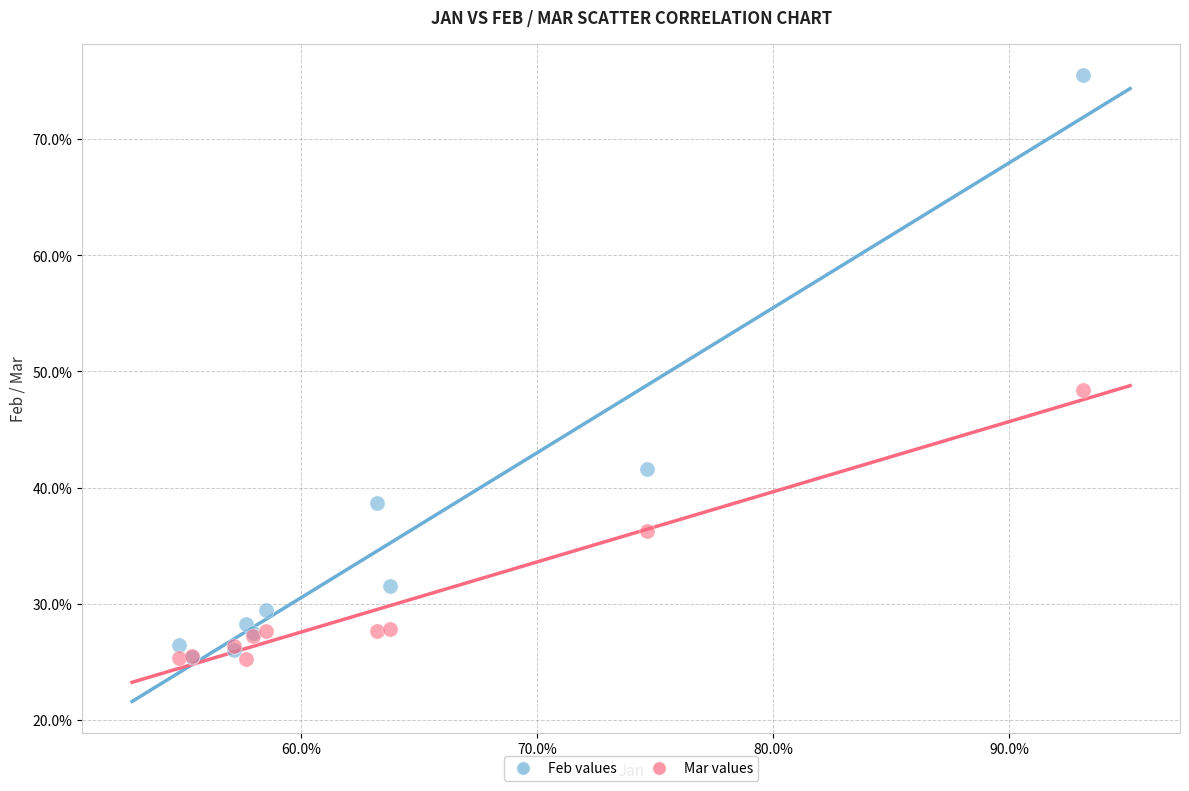

What are all the series names shown in the legend?

Feb values, Mar values